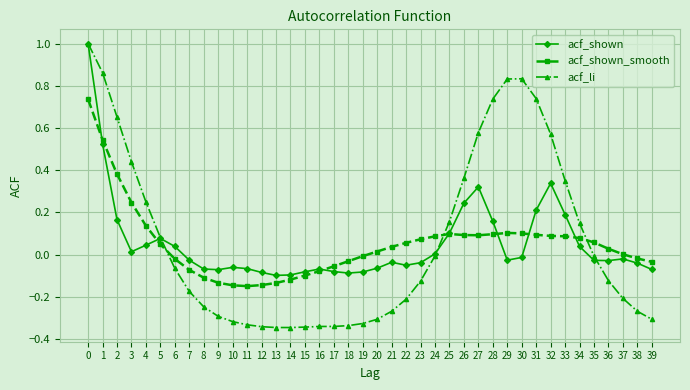

How many series are shown in this chart?

3